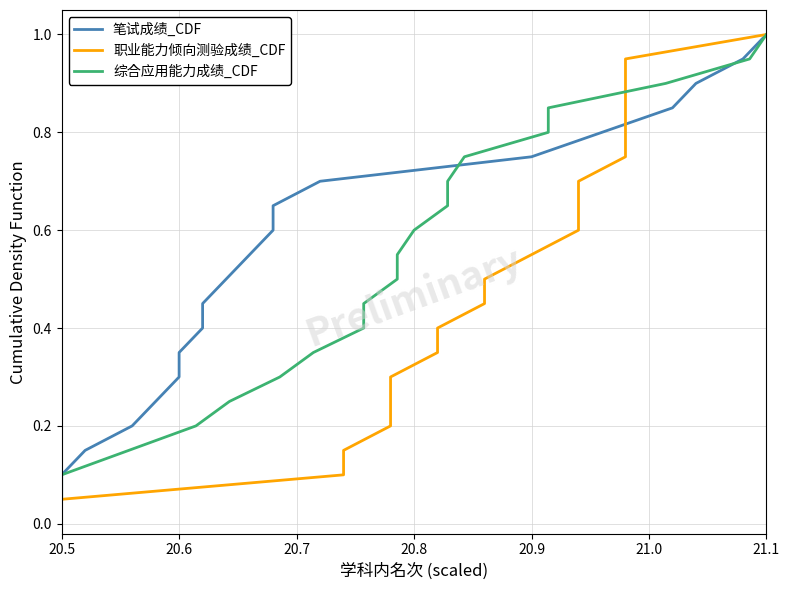

The 综合应用能力成绩_CDF series shows 0.8 at 10. True or false?

False